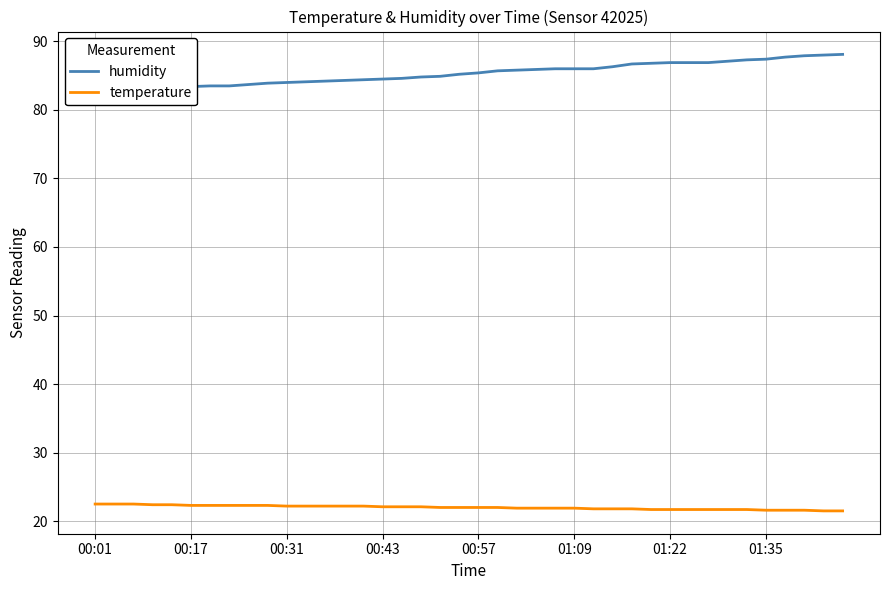

True or false: humidity and temperature cross at least once.

False